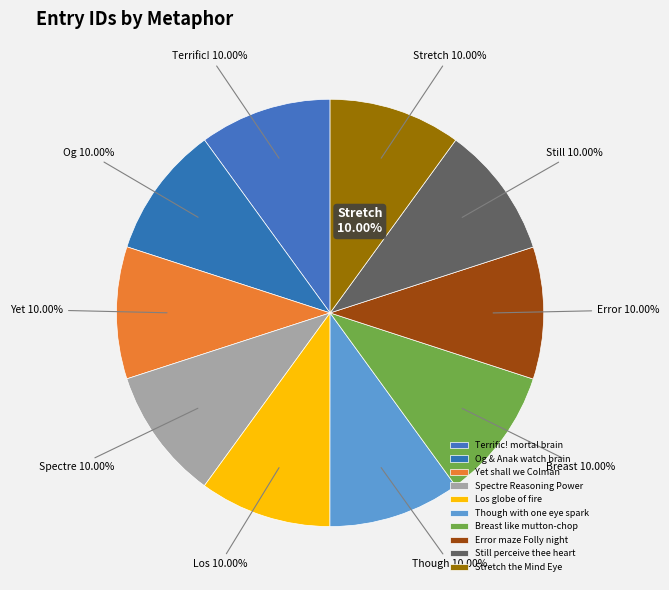

Does Og & Anak watch brain account for over 50% of the chart?

No